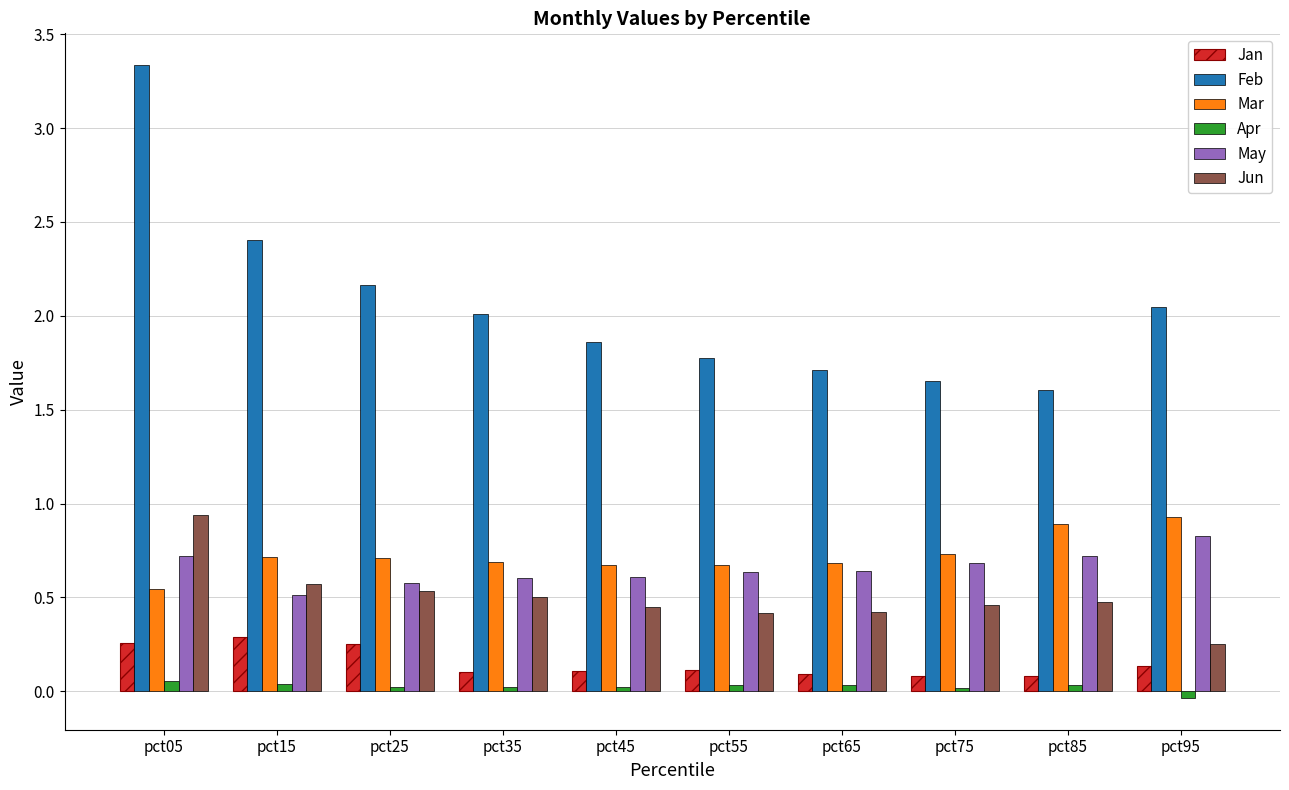

Which category has the lowest value across all series?

pct95